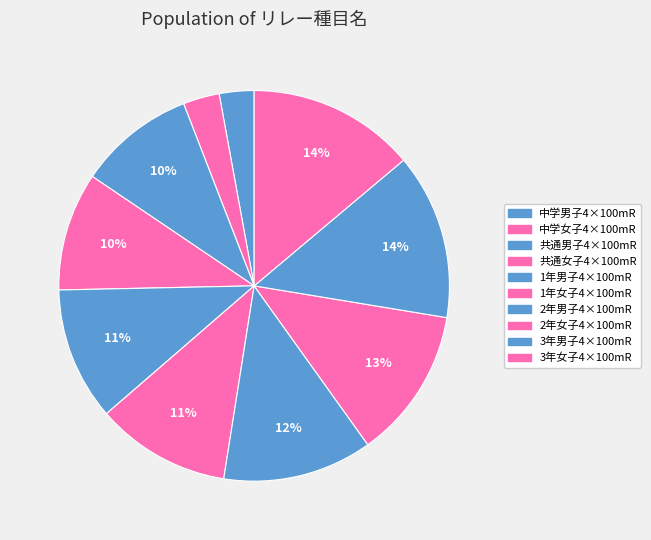

How many slices are in this pie chart?

10